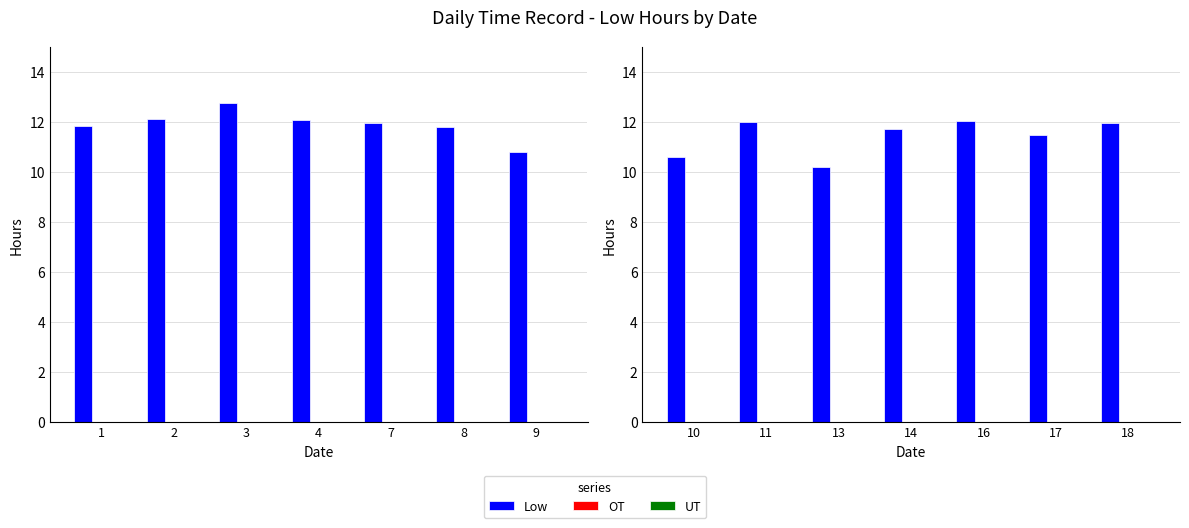

Between 11 and 16, which series saw the biggest shift?

Low